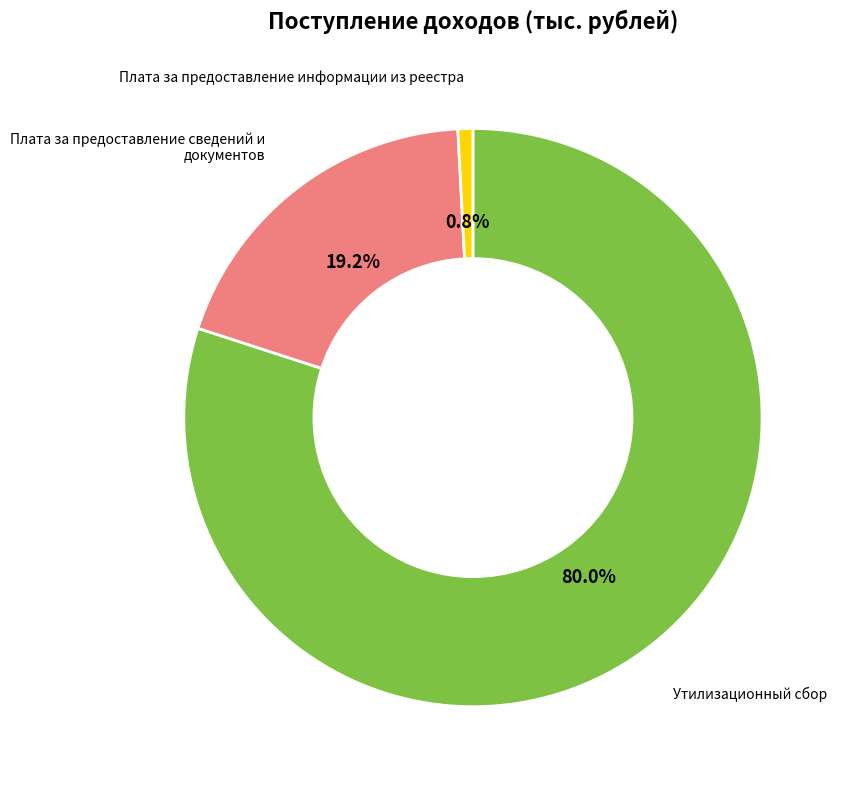

Which slice is the largest?

Утилизационный сбор